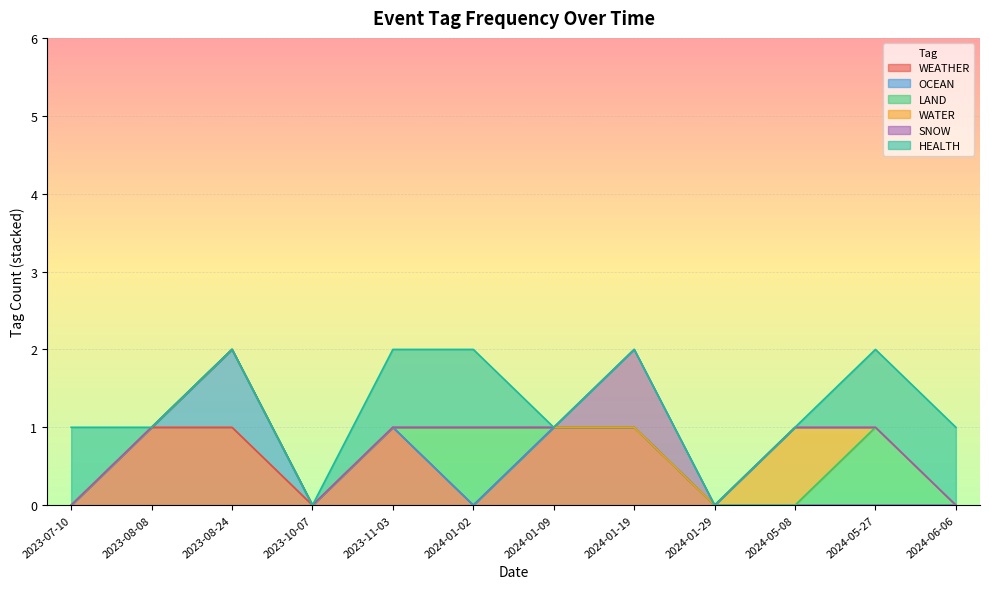

At which category is the sum across all series the highest?

2024-05-27